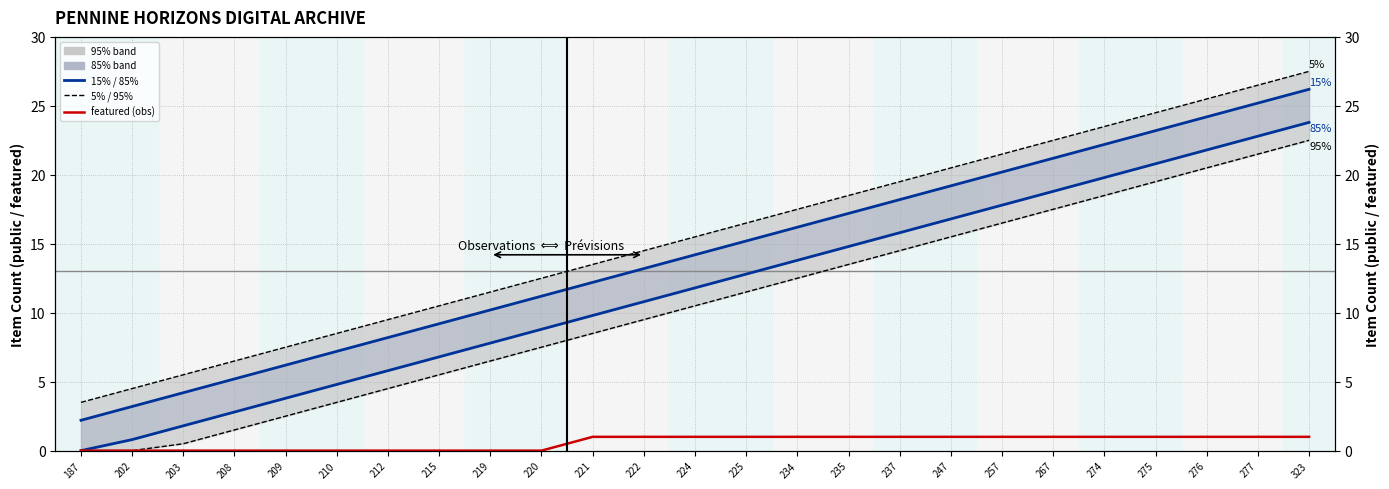

Does the chart display data point markers on the line(s)?

No